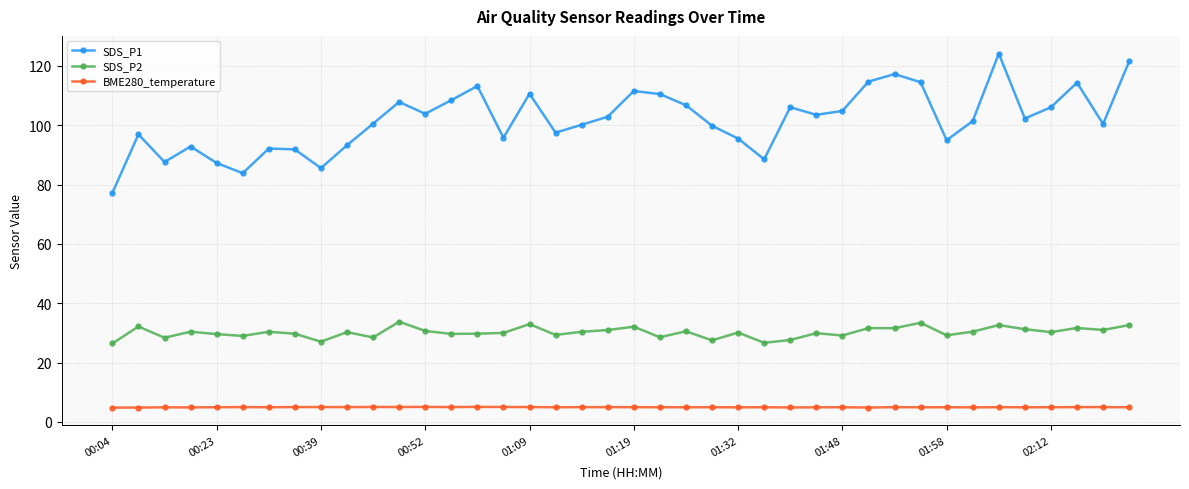

In SDS_P1, how many points are higher than both neighbors (excluding endpoints)?

11